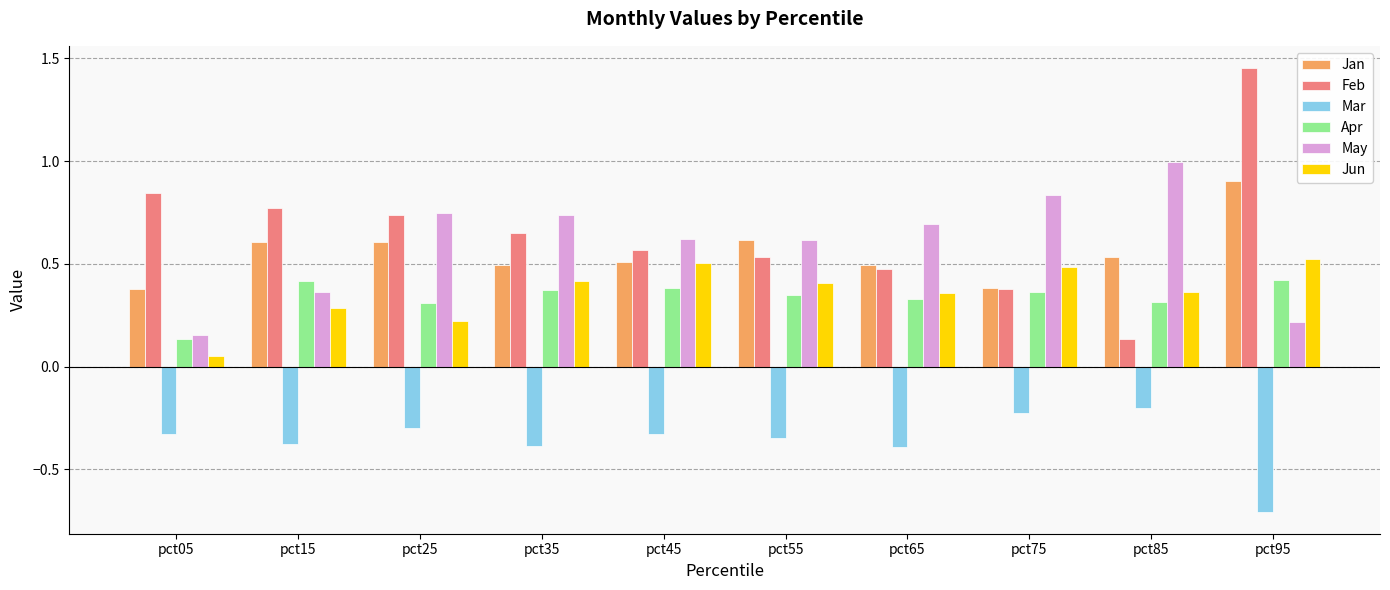

Which series has the largest range (max minus min)?

Feb